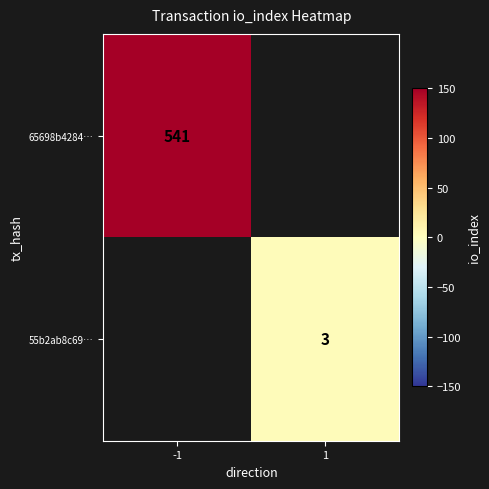

The value of 55b2ab8c69… at 1 is 2. True or false?

False